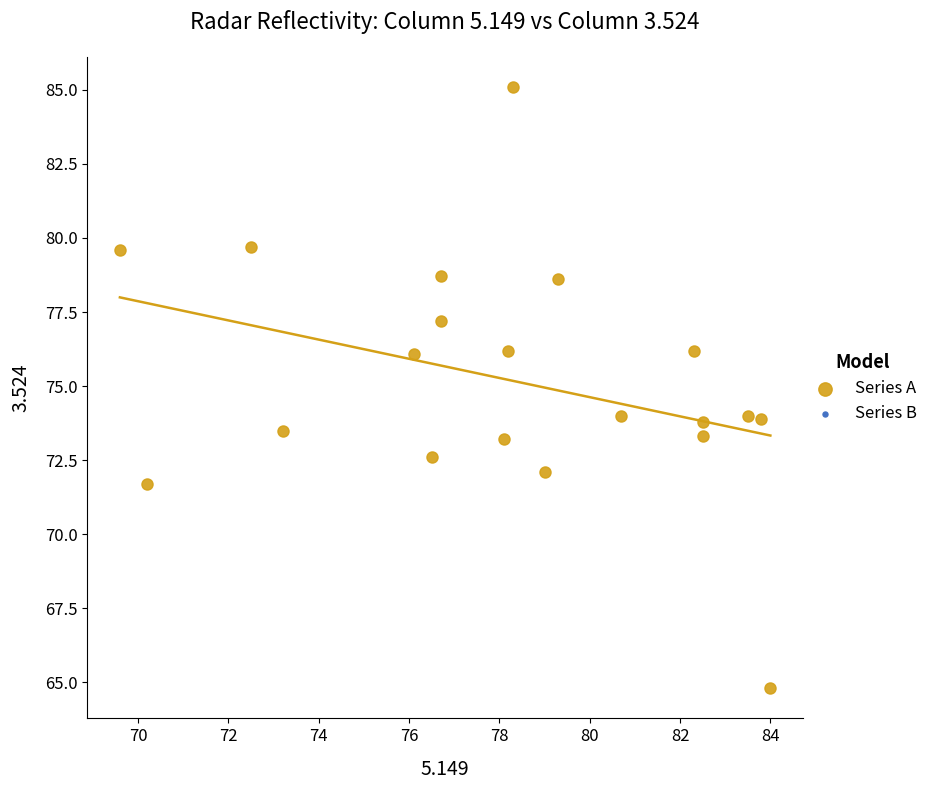

What is the range of Y values (max minus min)?

20.3